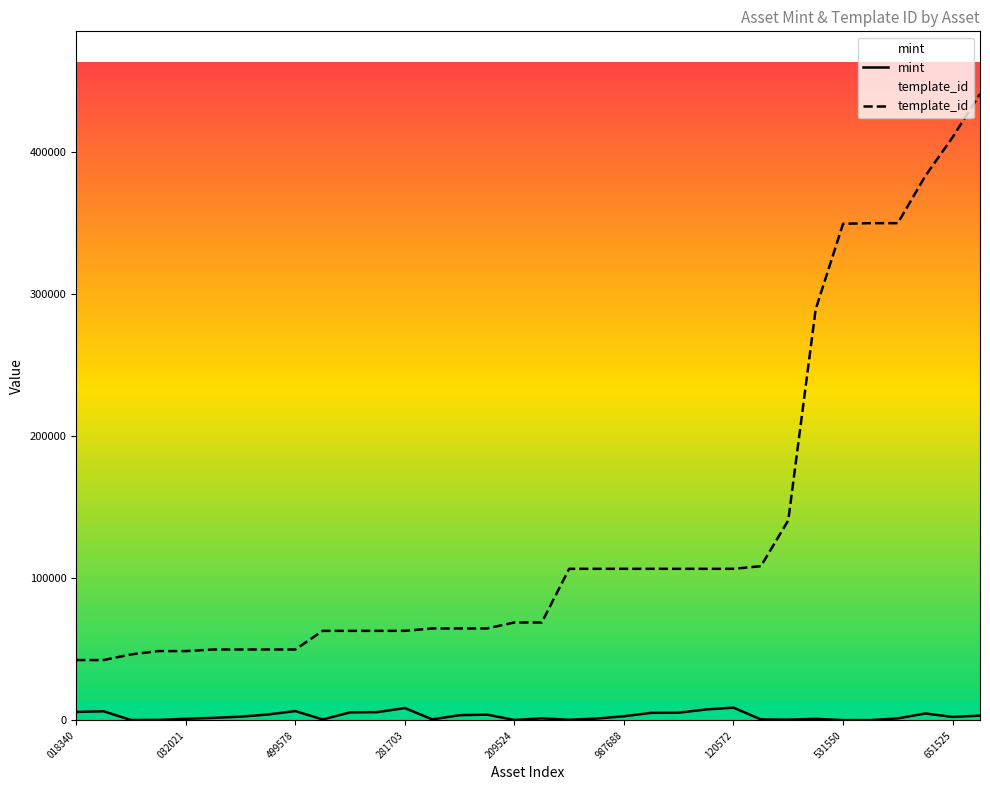

Which series has the widest spread of values?

template_id